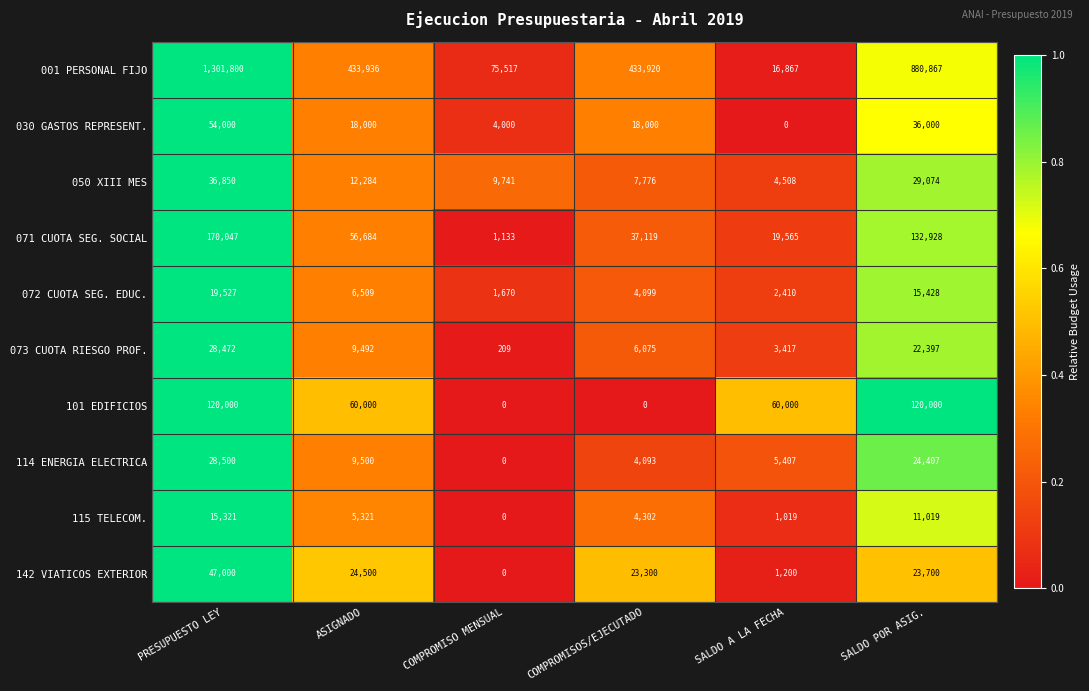

How many values in 030 GASTOS REPRESENT. are above zero?

5